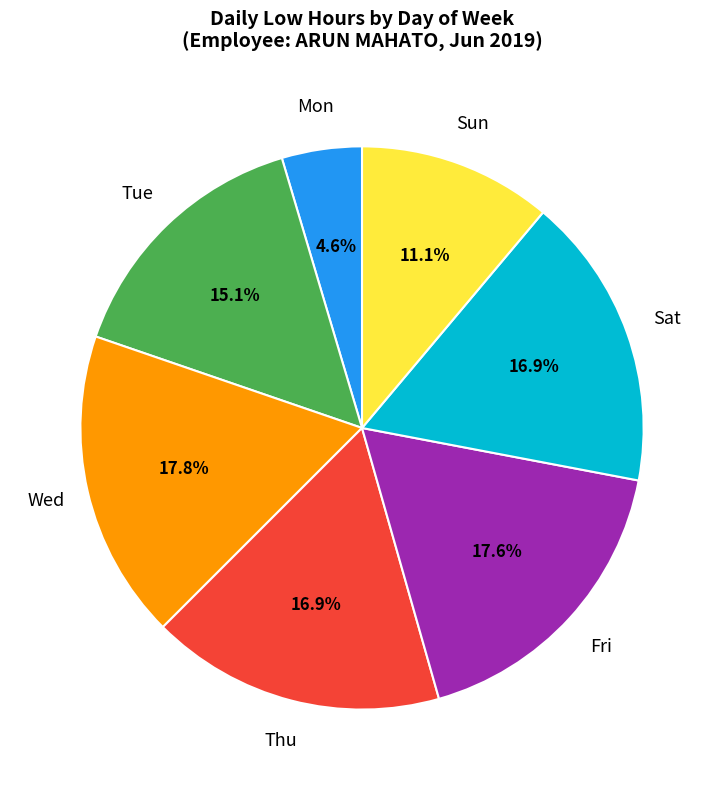

Which category has the smallest portion of the pie?

Mon